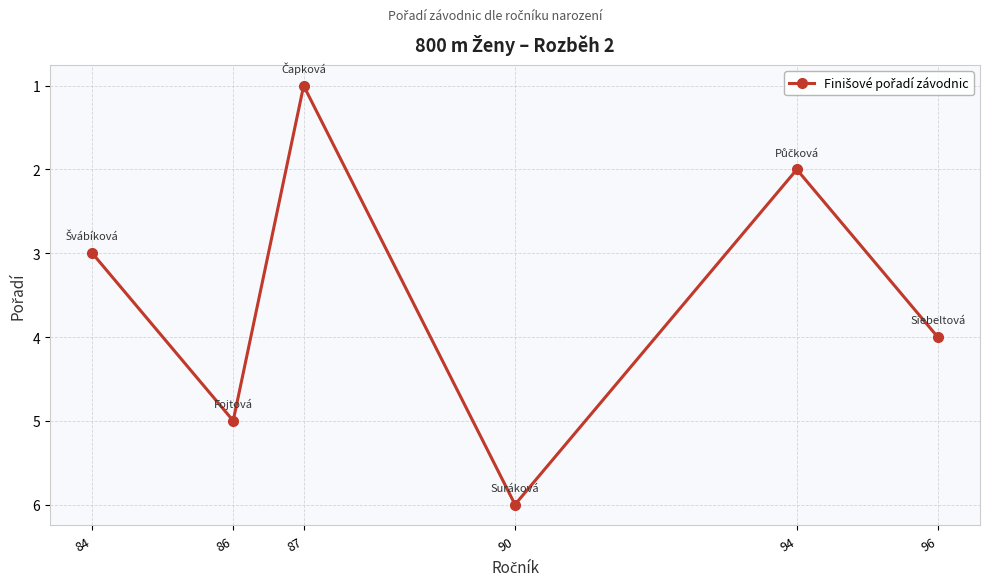

What is the value of the 4th point from the left?

6